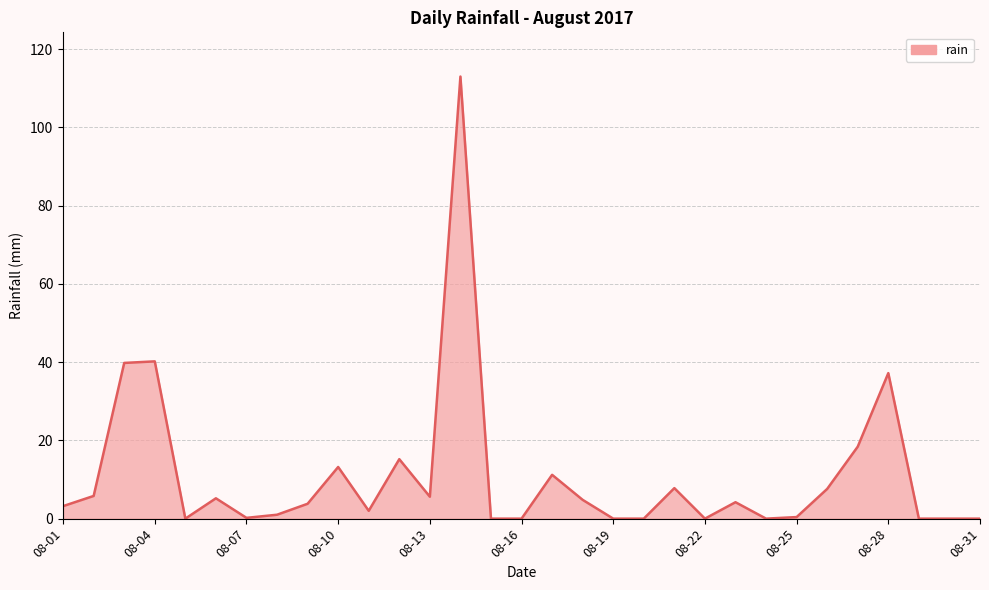

What is the difference between the maximum and minimum values?

113.0